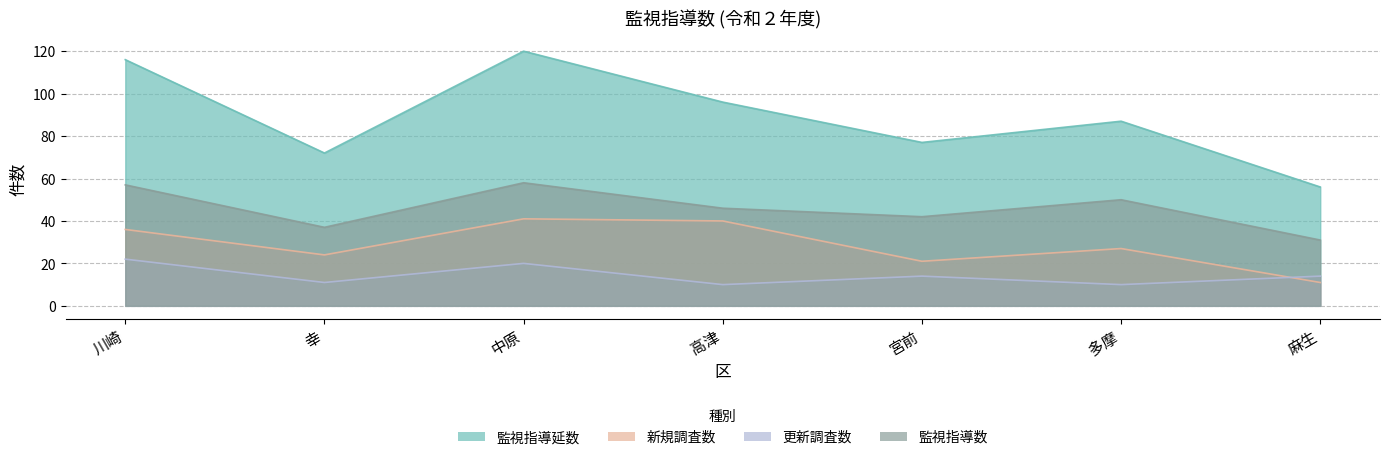

What is the difference between the highest and lowest values at 川崎?

94